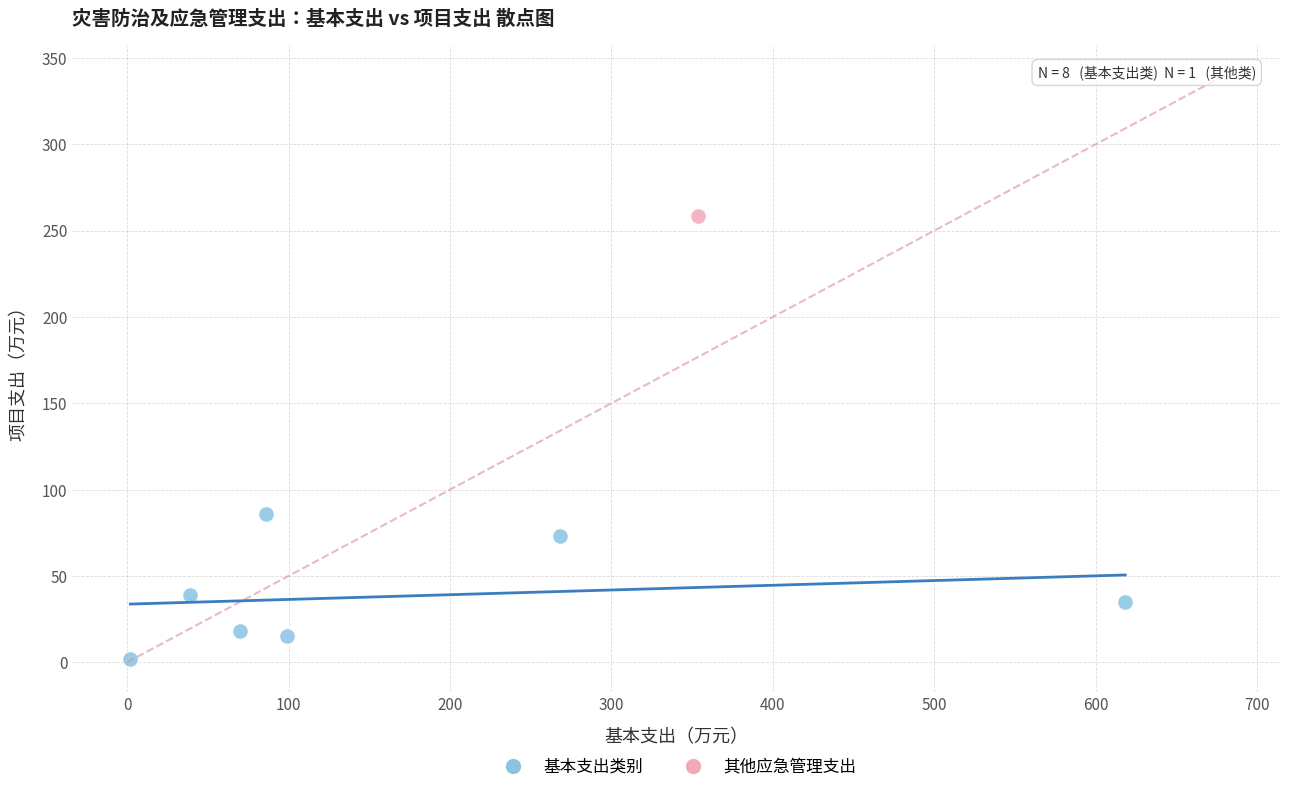

What are all the series names shown in the legend?

基本支出类别, 其他应急管理支出